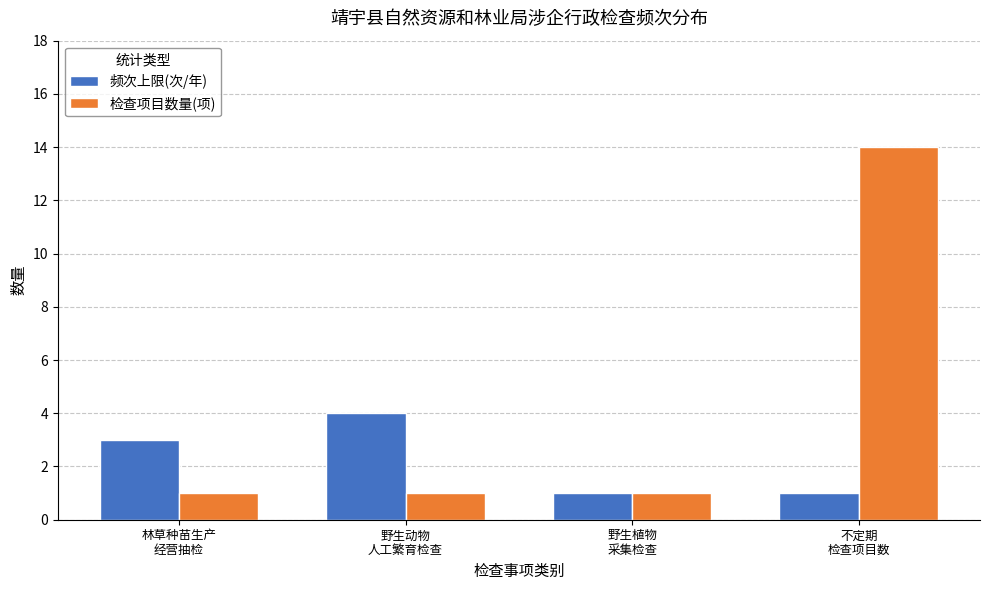

Reading left to right, what are all the values shown in this chart?

频次上限(次/年): 林草种苗生产
经营抽检=3	野生动物
人工繁育检查=4	野生植物
采集检查=1	不定期
检查项目数=1
检查项目数量(项): 林草种苗生产
经营抽检=1	野生动物
人工繁育检查=1	野生植物
采集检查=1	不定期
检查项目数=14